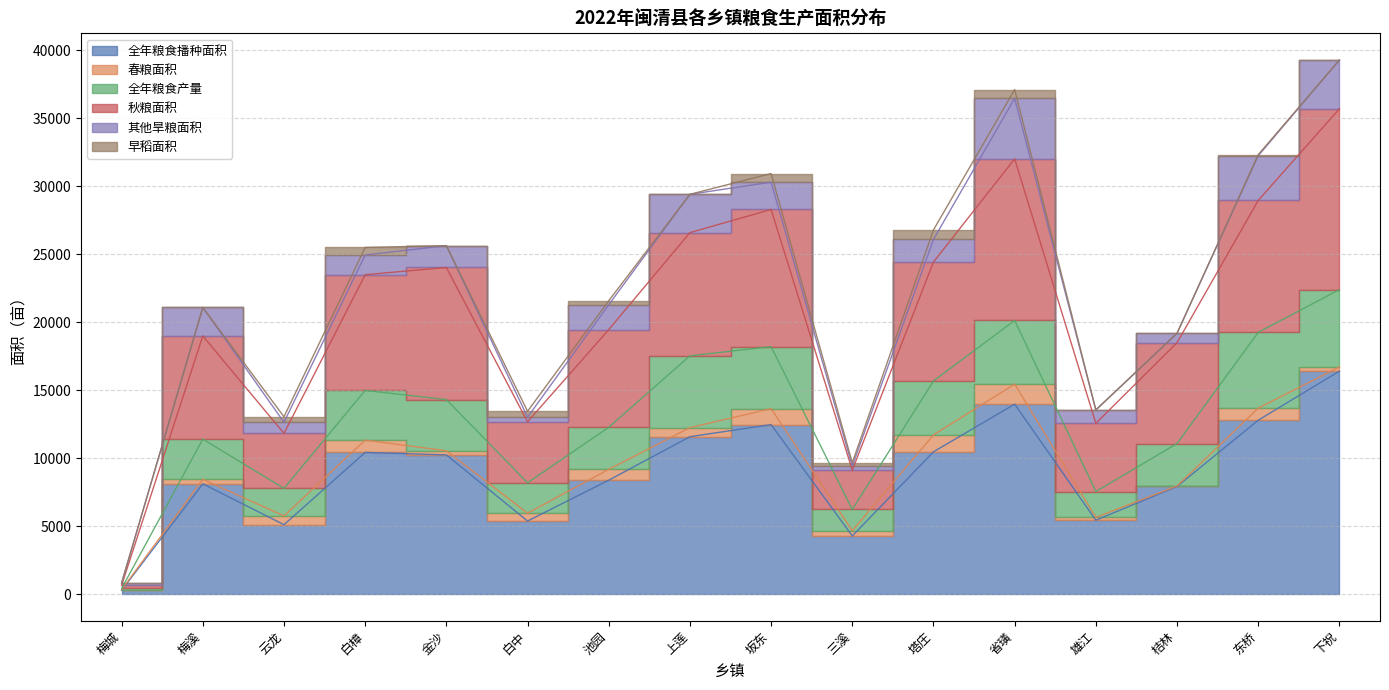

At which category is the sum across all series the highest?

下祝